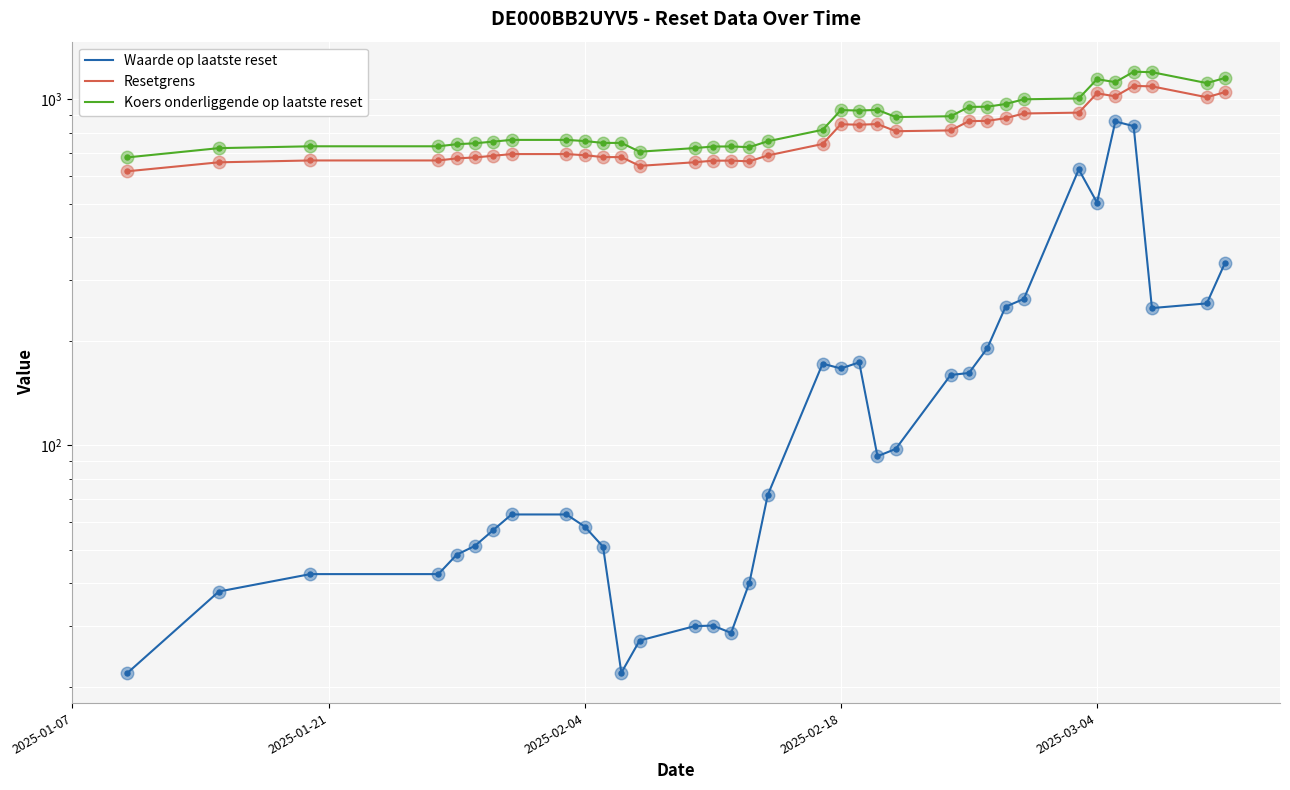

At how many categories does at least one series exceed 603?

35